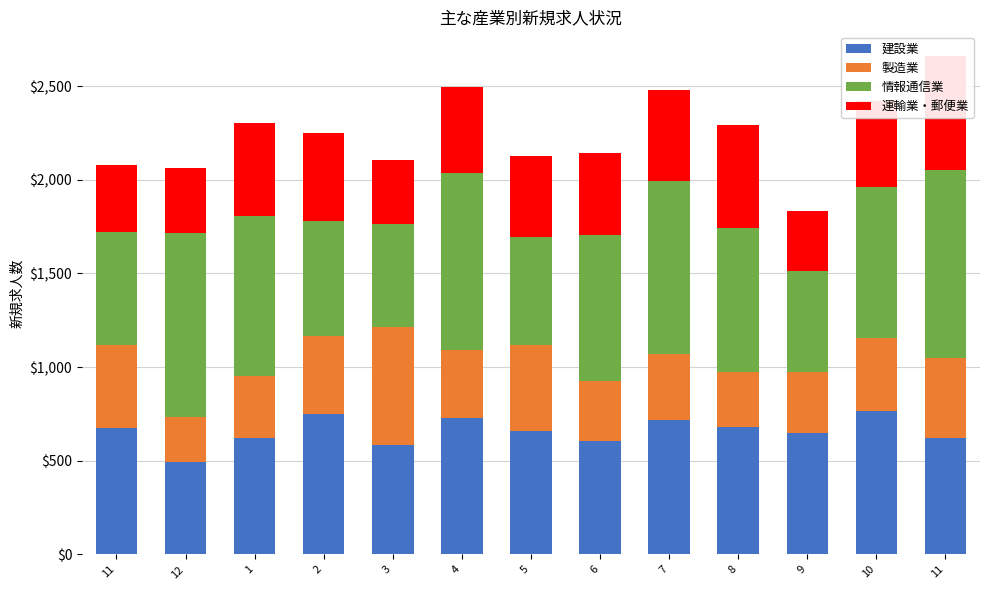

What is the value of the 運輸業・郵便業 bar at the 12th from the left?

461